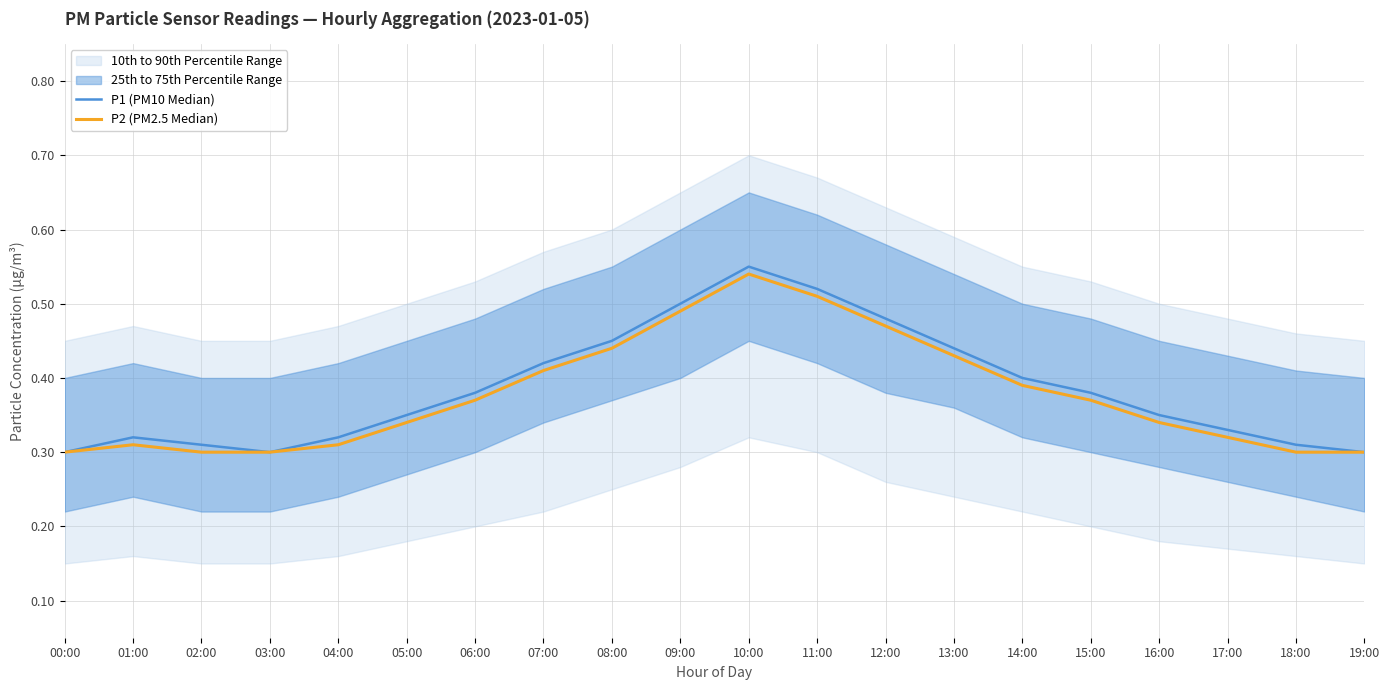

How many P1 (PM10 Median) values are between 0 and 1?

20